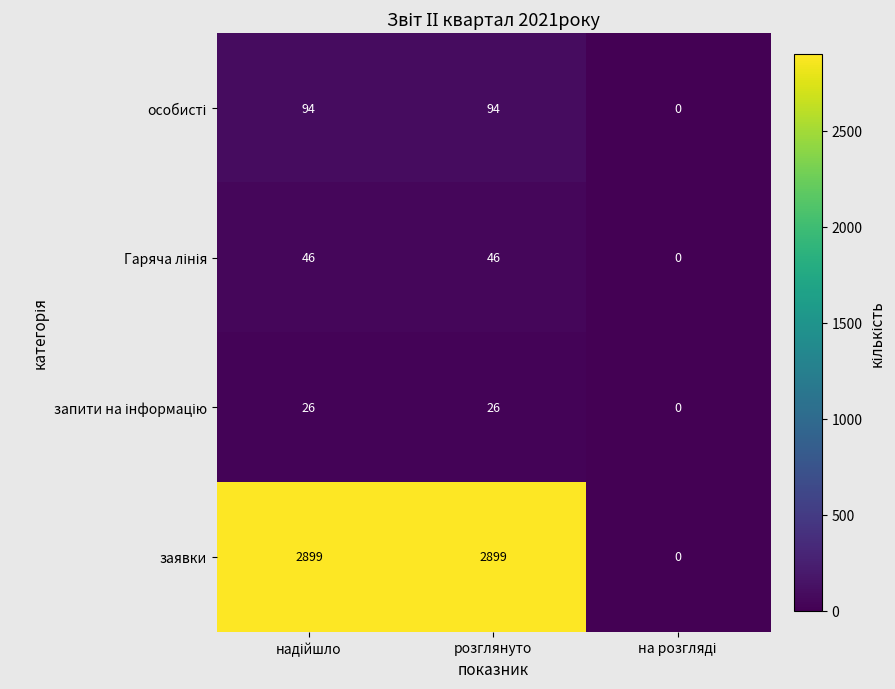

How many заявки values are between 0 and 2899?

3